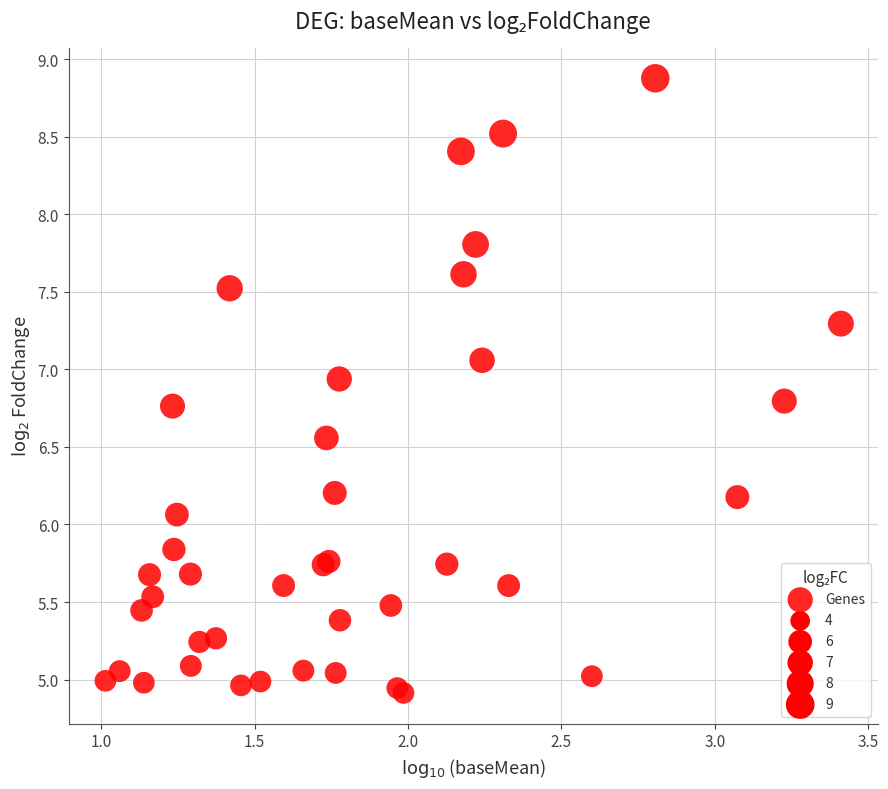

What Y value in the scatter plot is closest to 6?

6.1